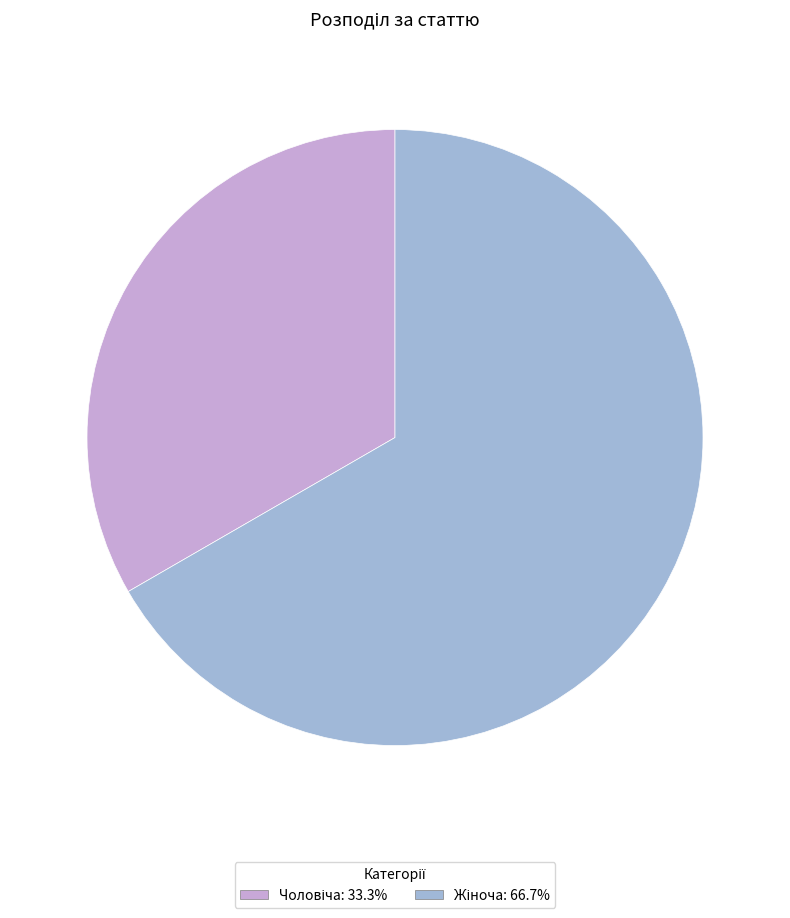

Which category has the biggest portion of the pie?

Жіноча